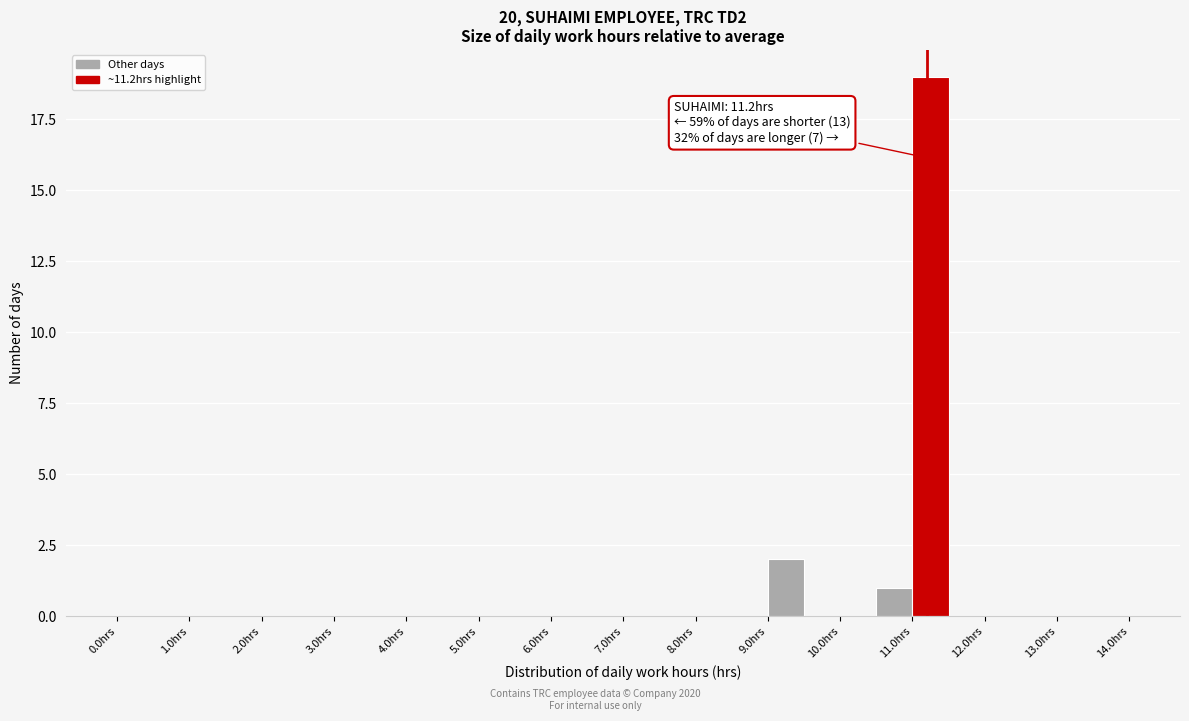

Which range on the x-axis has the tallest bar?

11.0 to 11.5